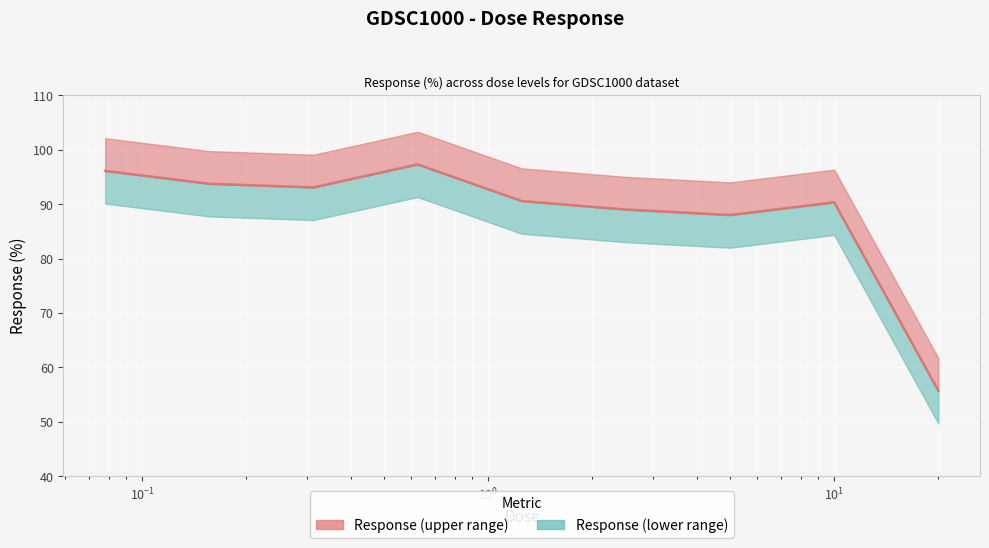

What is the sum of the values at 0.3125 and 0.078125?

189.1